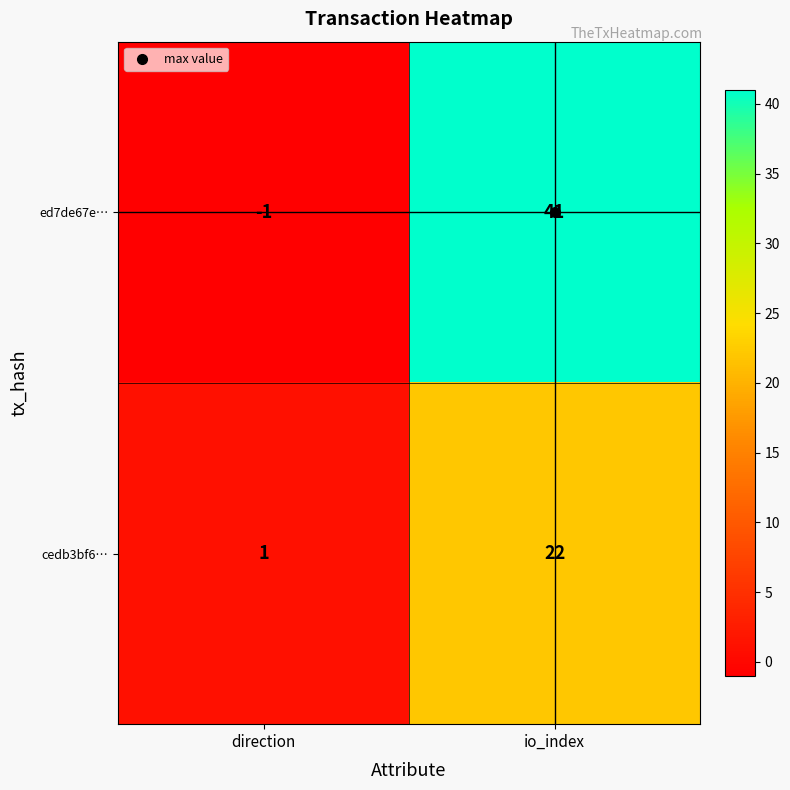

Is it true that ed7de67e… equals -1 at direction?

True